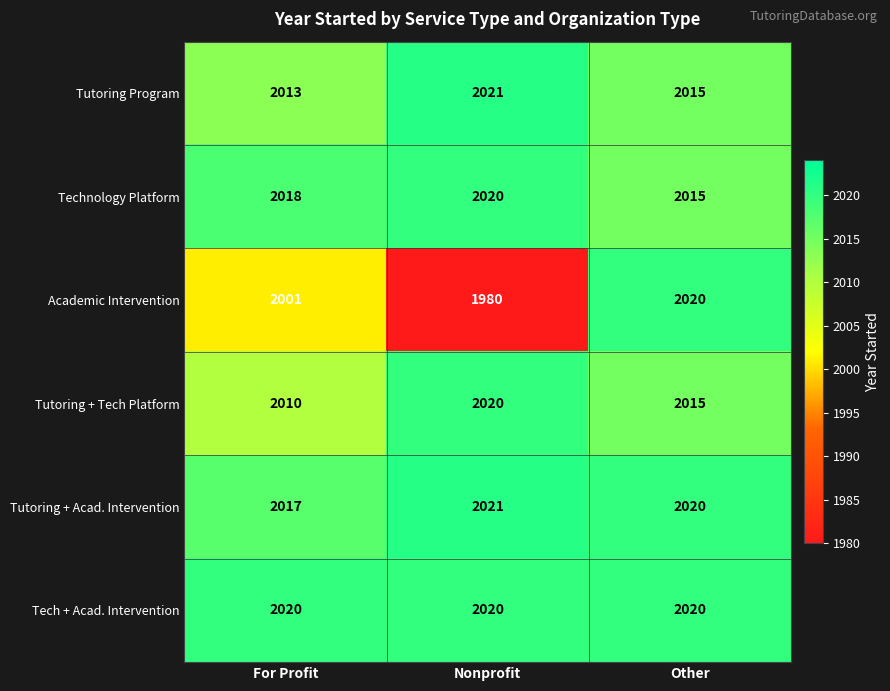

Reading left to right, what are all the values shown in this chart?

Tutoring Program: 2013	2021	2015
Technology Platform: 2018	2020	2015
Academic Intervention: 2001	1980	2020
Tutoring + Tech Platform: 2010	2020	2015
Tutoring + Acad. Intervention: 2017	2021	2020
Tech + Acad. Intervention: 2020	2020	2020